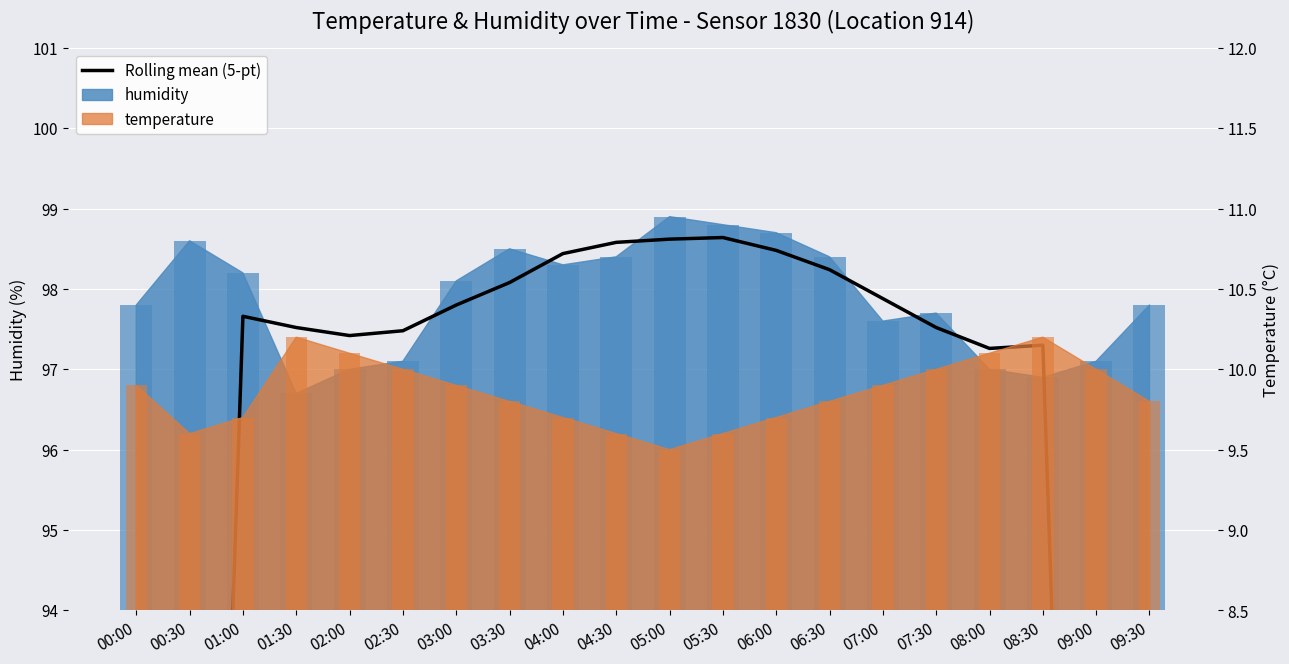

Reading left to right, transcribe all the data shown in this chart.

58.9	78.3	97.7	97.5	97.4	97.5	97.8	98.1	98.4	98.6	98.6	98.6	98.5	98.2	97.9	97.5	97.3	97.3	77.8	58.4